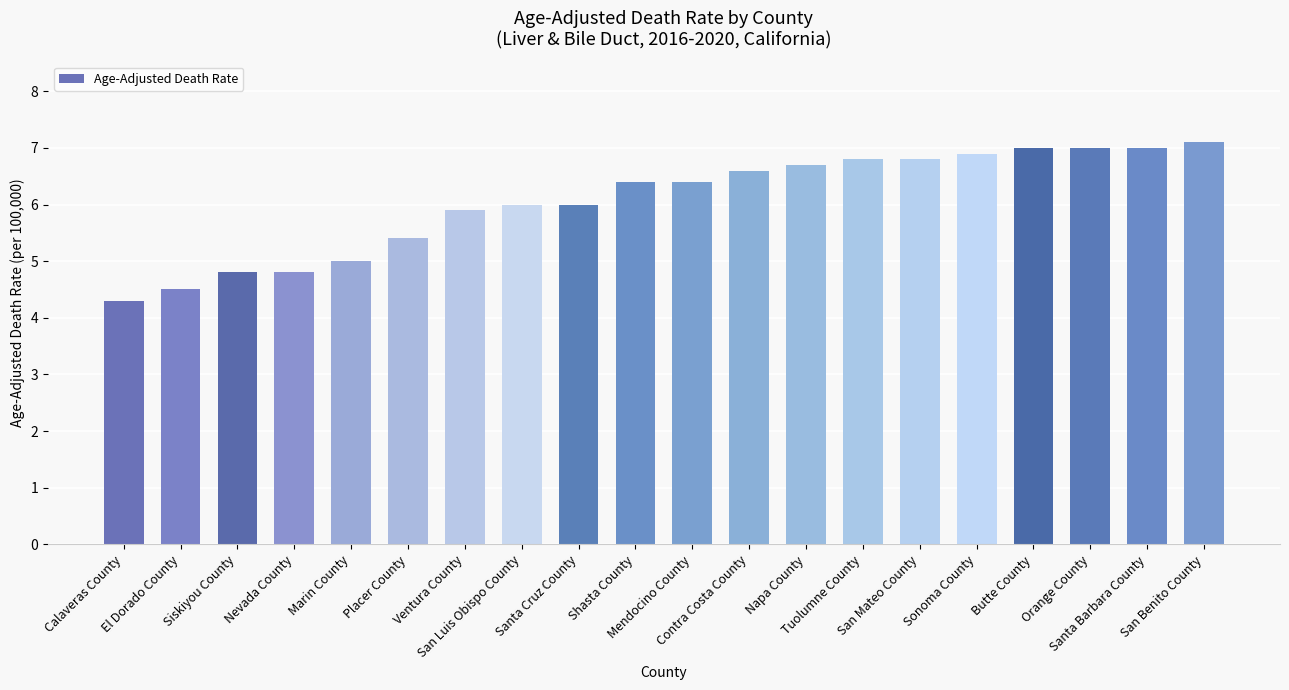

Reading left to right, list all the values displayed in this chart.

Calaveras County=4.3	El Dorado County=4.5	Siskiyou County=4.8	Nevada County=4.8	Marin County=5.0	Placer County=5.4	Ventura County=5.9	San Luis Obispo County=6.0	Santa Cruz County=6.0	Shasta County=6.4	Mendocino County=6.4	Contra Costa County=6.6	Napa County=6.7	Tuolumne County=6.8	San Mateo County=6.8	Sonoma County=6.9	Butte County=7.0	Orange County=7.0	Santa Barbara County=7.0	San Benito County=7.1